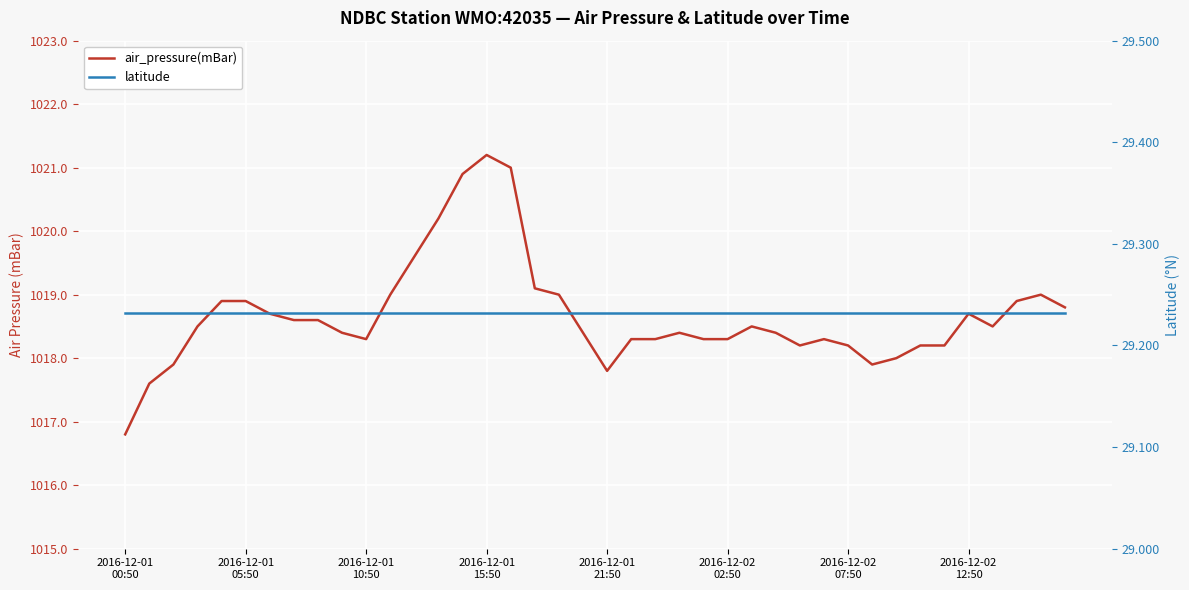

Reading left to right, transcribe all the data shown in this chart.

air_pressure(mBar): 1016.8	1017.6	1017.9	1018.5	1018.9	1018.9	1018.7	1018.6	1018.6	1018.4	1018.3	1019.0	1019.6	1020.2	1020.9	1021.2	1021.0	1019.1	1019.0	1018.4	1017.8	1018.3	1018.3	1018.4	1018.3	1018.3	1018.5	1018.4	1018.2	1018.3	1018.2	1017.9	1018.0	1018.2	1018.2	1018.7	1018.5	1018.9	1019.0	1018.8
latitude: 29.2	29.2	29.2	29.2	29.2	29.2	29.2	29.2	29.2	29.2	29.2	29.2	29.2	29.2	29.2	29.2	29.2	29.2	29.2	29.2	29.2	29.2	29.2	29.2	29.2	29.2	29.2	29.2	29.2	29.2	29.2	29.2	29.2	29.2	29.2	29.2	29.2	29.2	29.2	29.2